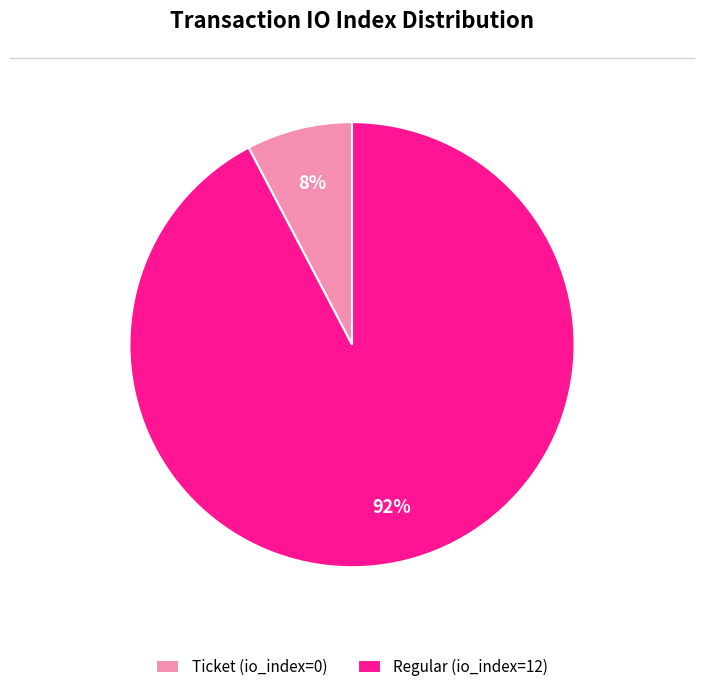

Is there a majority slice in this chart?

Yes